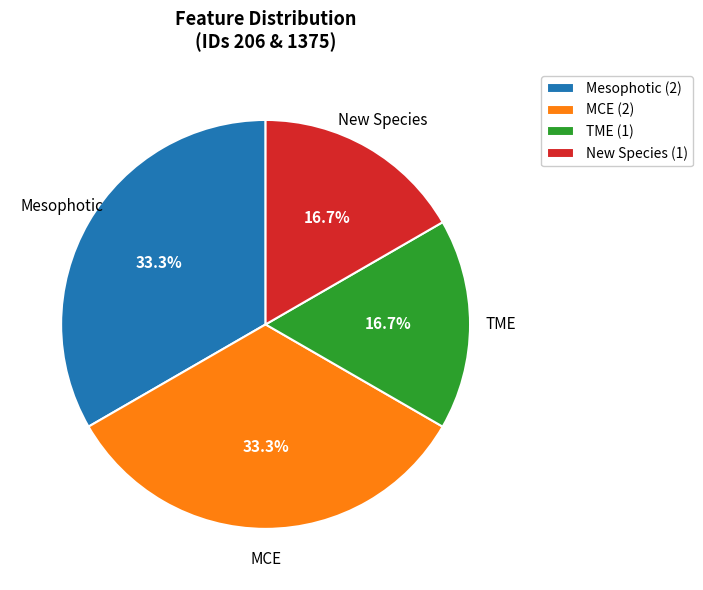

Combined, what portion of the pie is MCE (2) and TME (1)?

50.0%